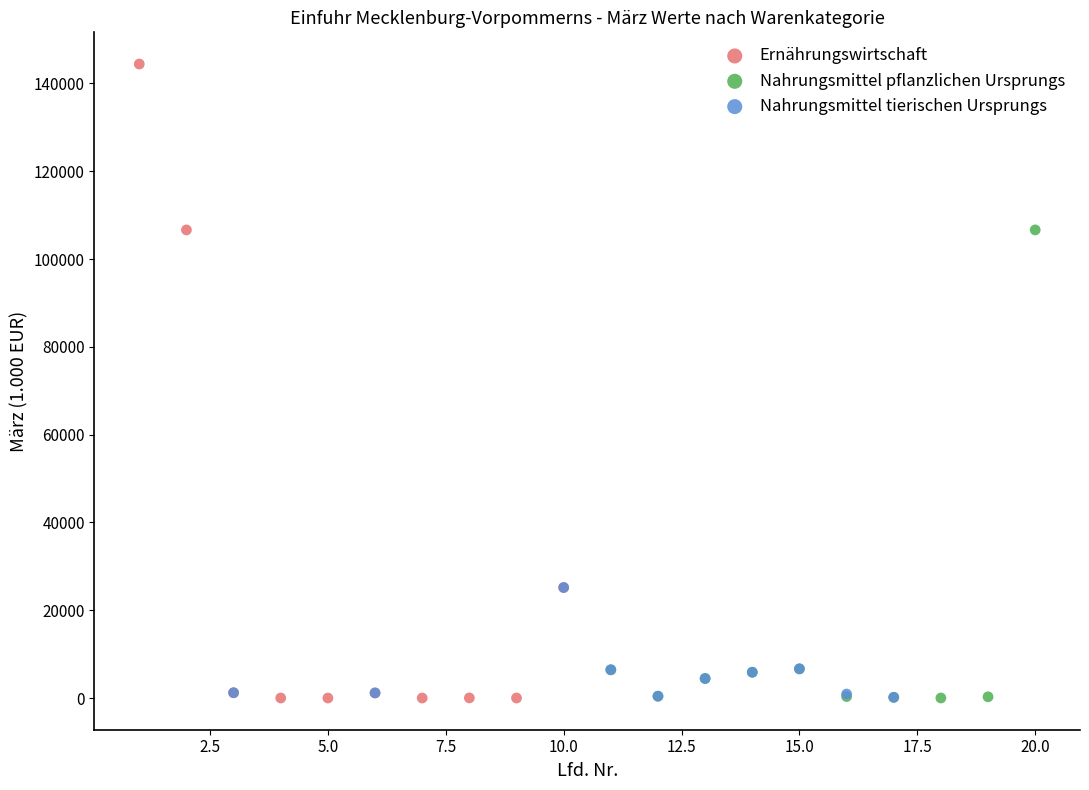

Which series has the widest spread of Y values?

Ernährungswirtschaft